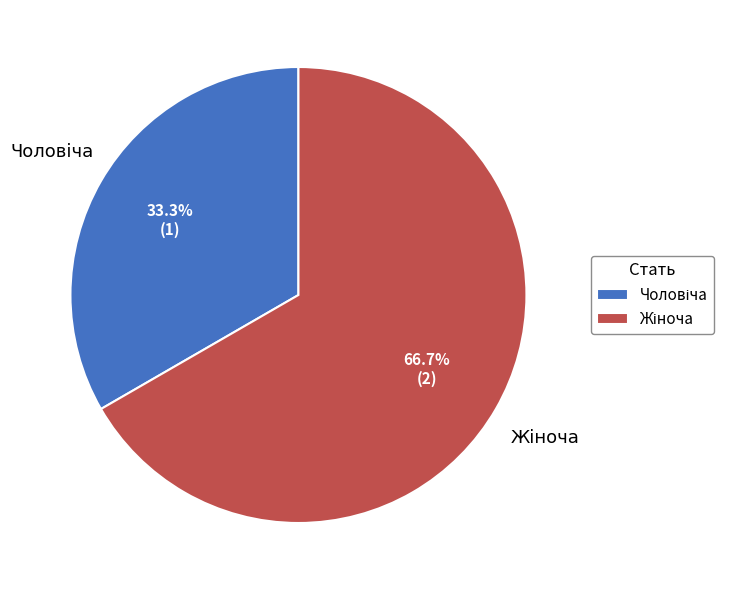

Does any single category account for the majority?

Yes